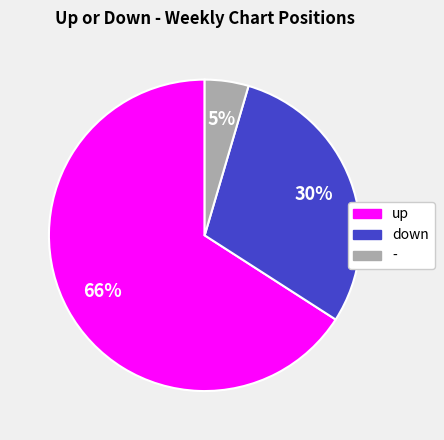

What is the smallest slice in the pie chart?

-